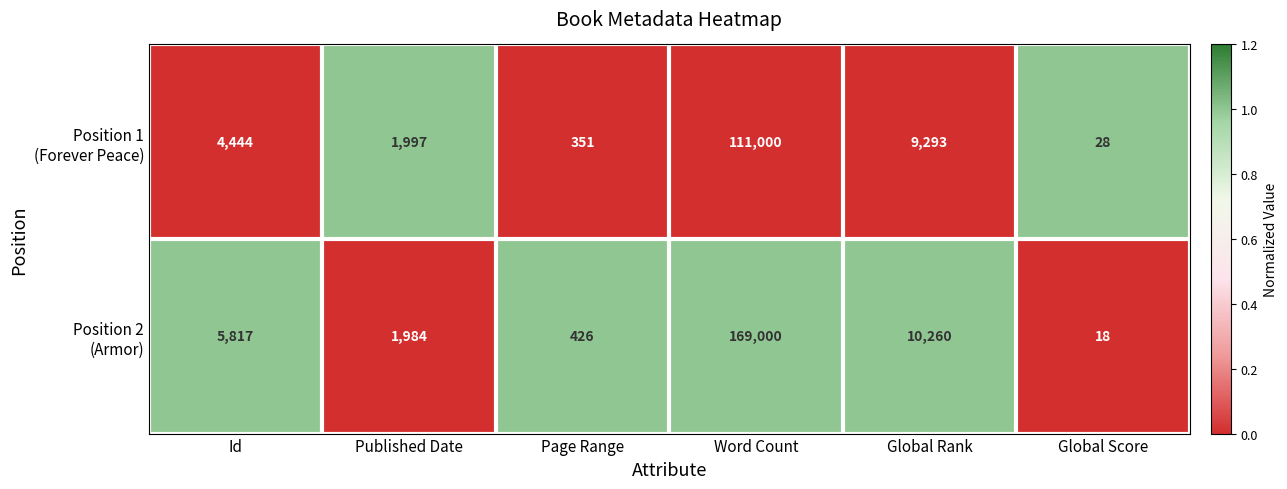

What is the total value across all series at Page Range?

777